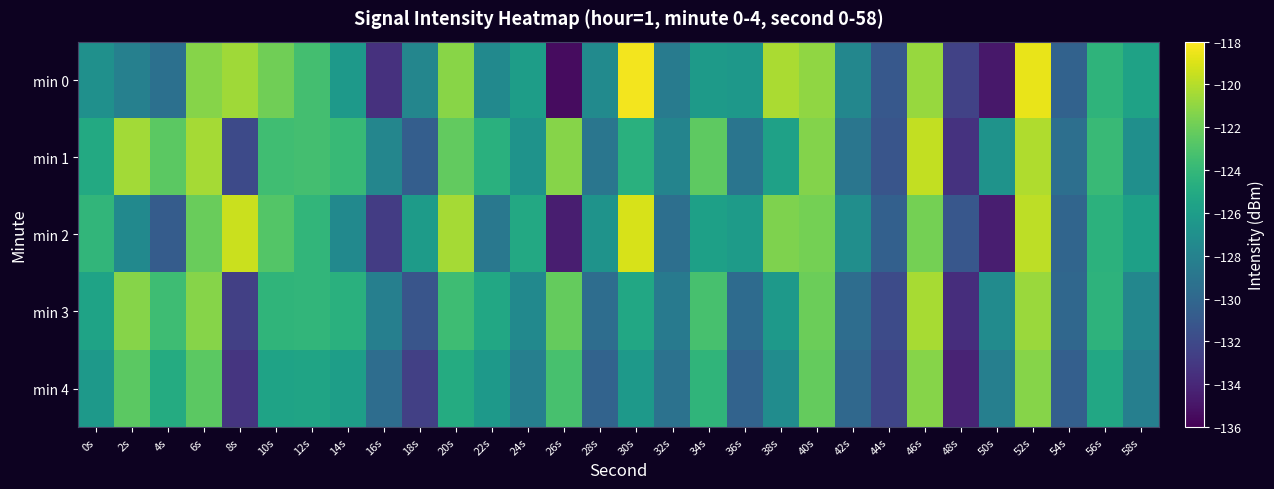

At which category is the sum across all series the highest?

52s